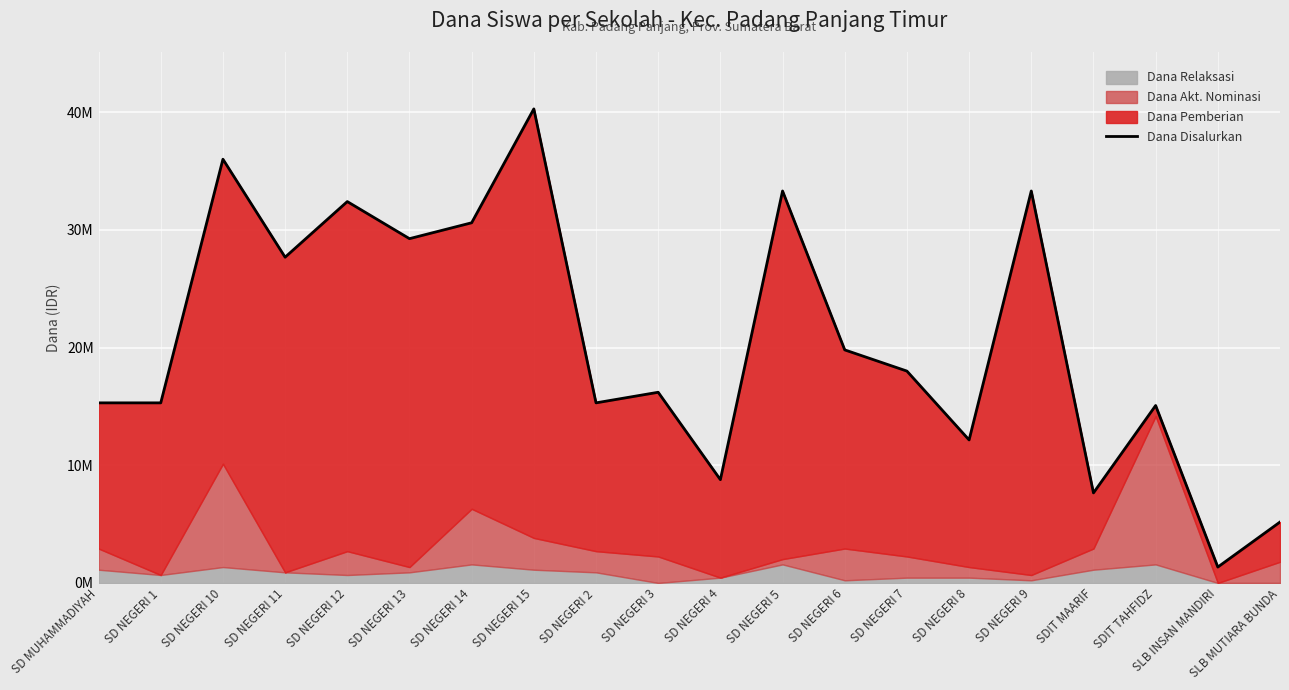

Reading right to left, what are all the values shown in this chart?

5175000	1350000	15075000	7650000	33300000	12150000	18000000	19800000	33300000	8775000	16200000	15300000	40275000	30600000	29250000	32400000	27675000	36000000	15300000	15300000